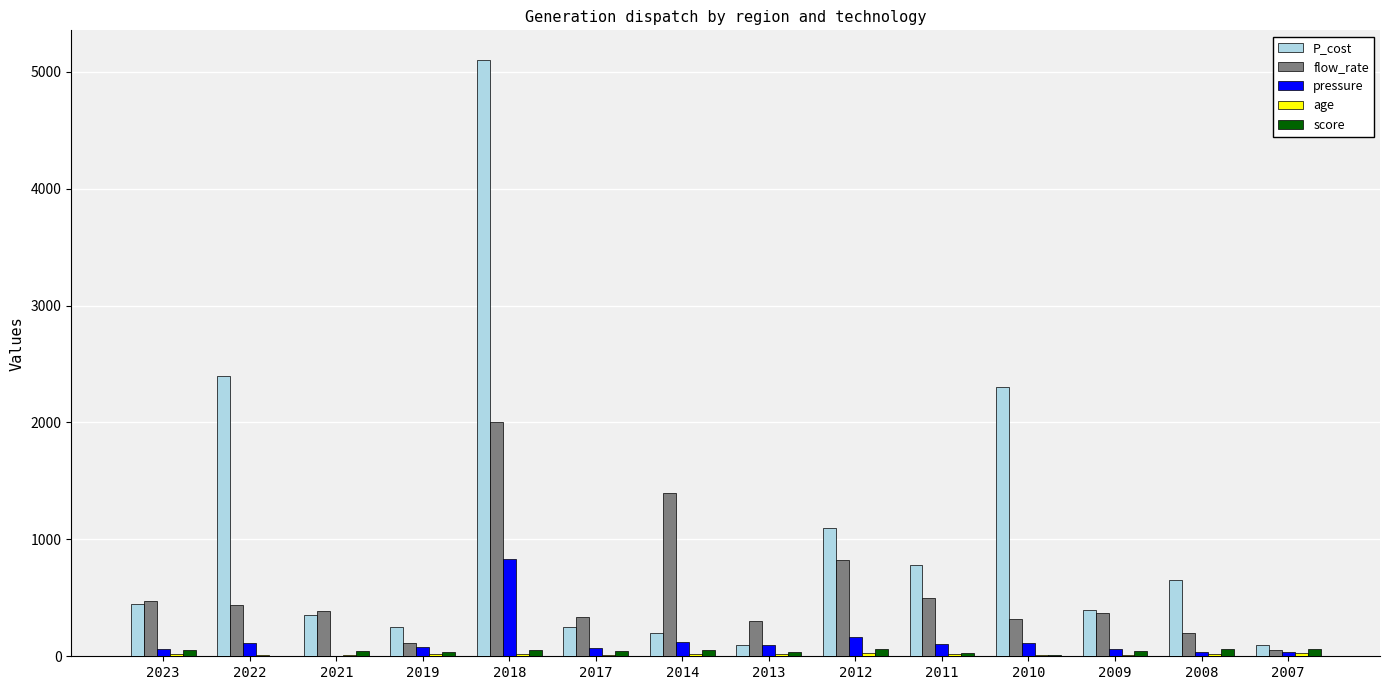

True or false: score has a value of 14 at 2010.

True